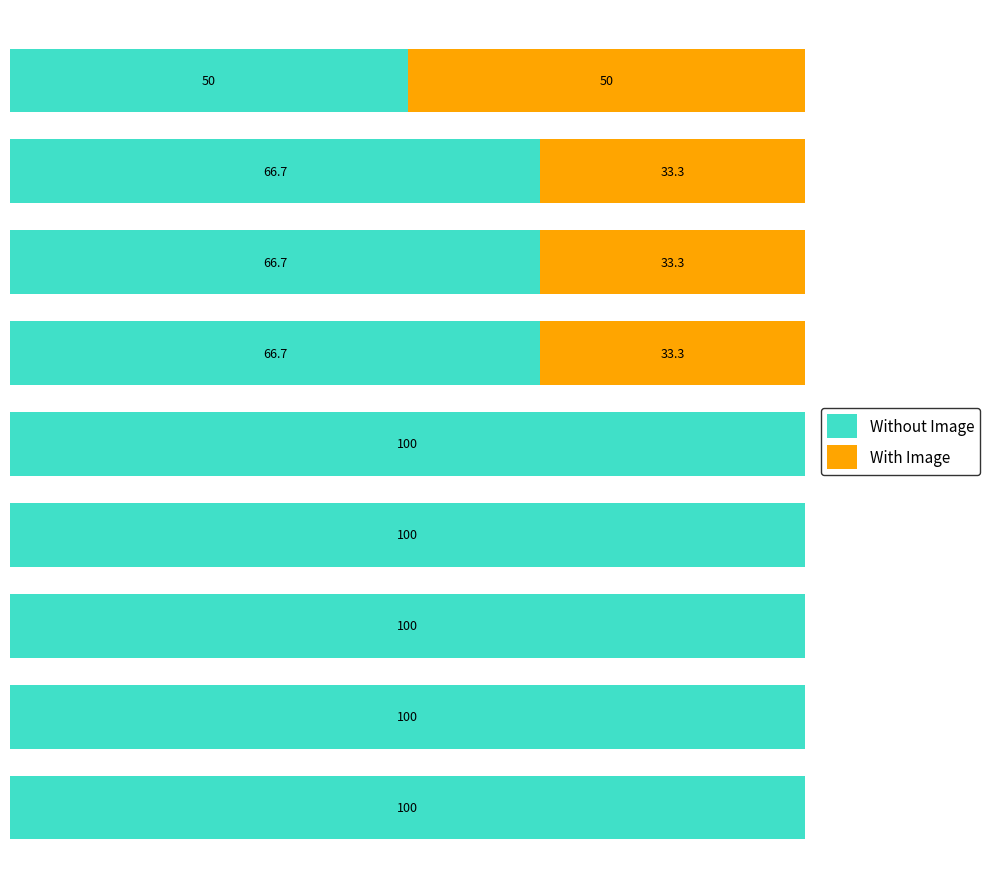

What are all the series names shown in the legend?

Without Image, With Image